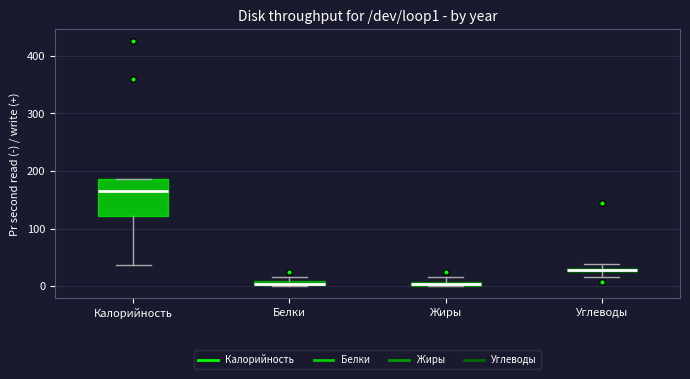

Comparing the boxes themselves (not the whiskers), which one is the tallest?

Калорийность